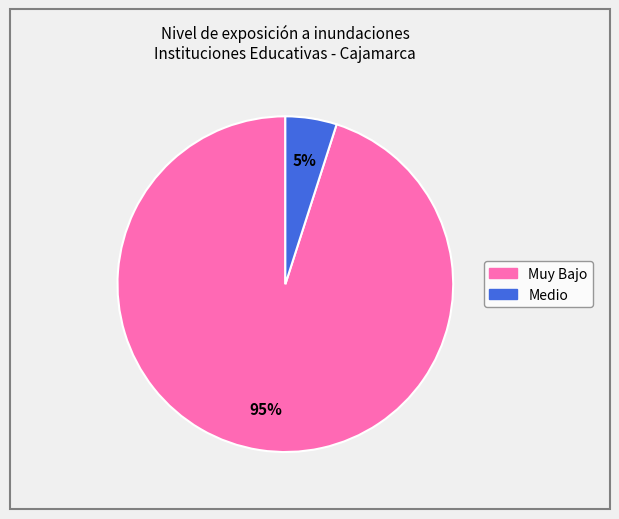

To the nearest percent, what percentage of the pie is Medio?

5%